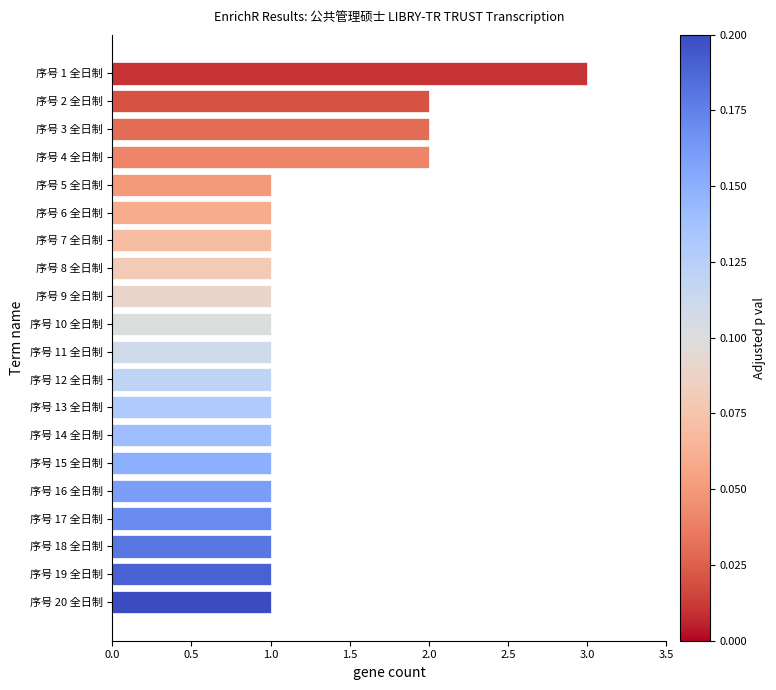

What is the greatest value displayed?

3